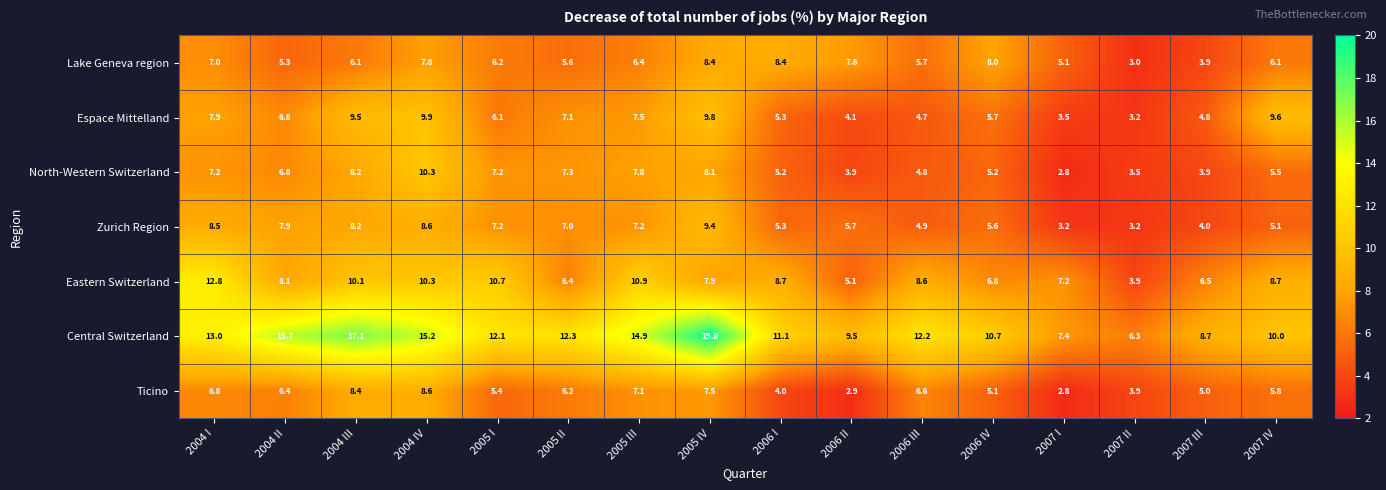

Where is North-Western Switzerland nearest to the value 6?

2007 IV